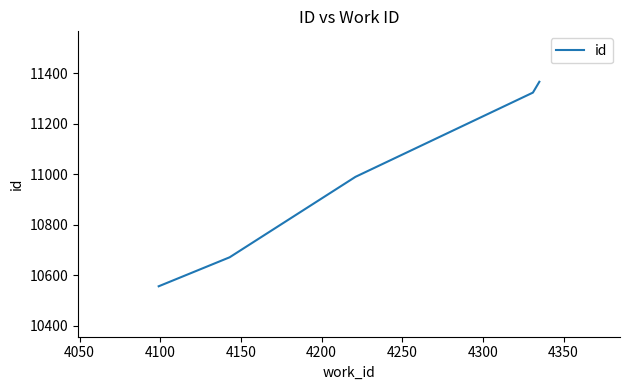

What is the maximum value shown in the chart?

11367